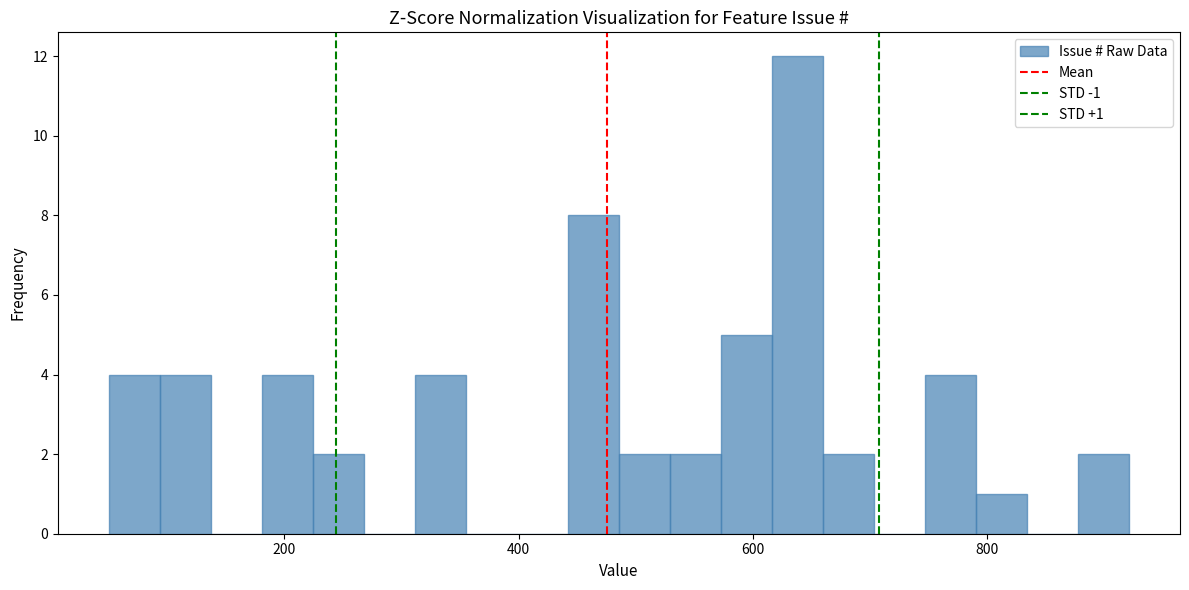

Read against the x-axis, roughly where is the centre of the tallest bar?

640